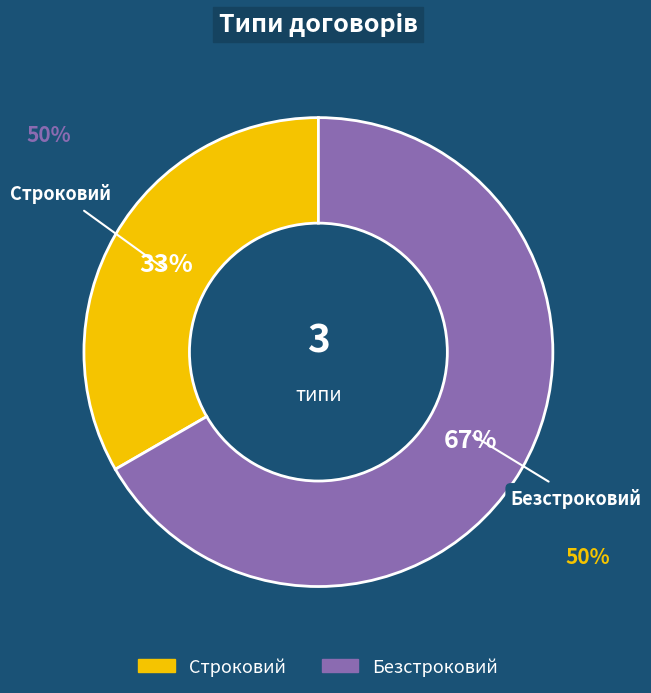

Which slice is the largest?

Безстроковий